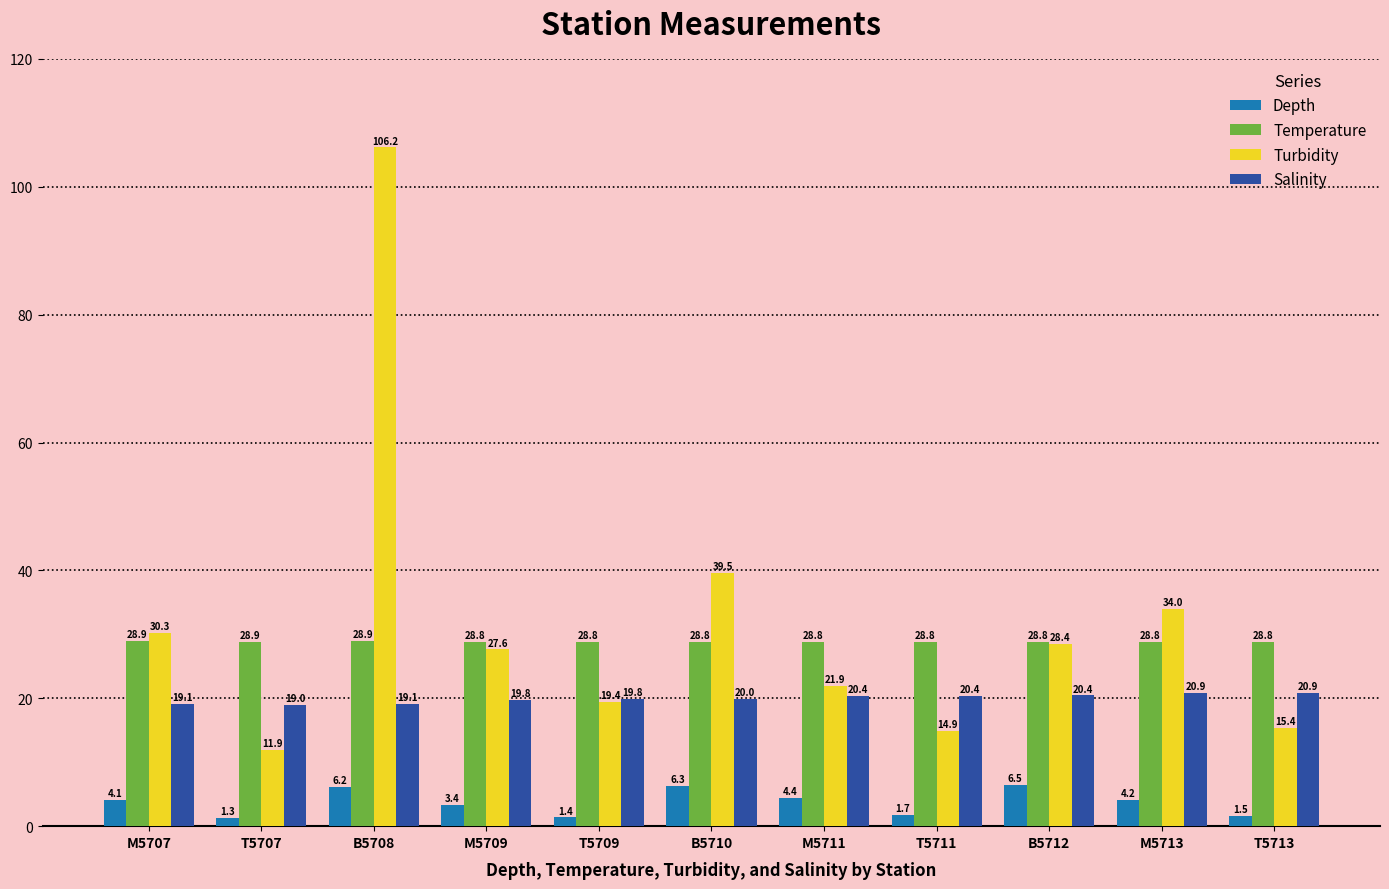

What is the difference between the maximum and minimum values in the Turbidity series?

94.3